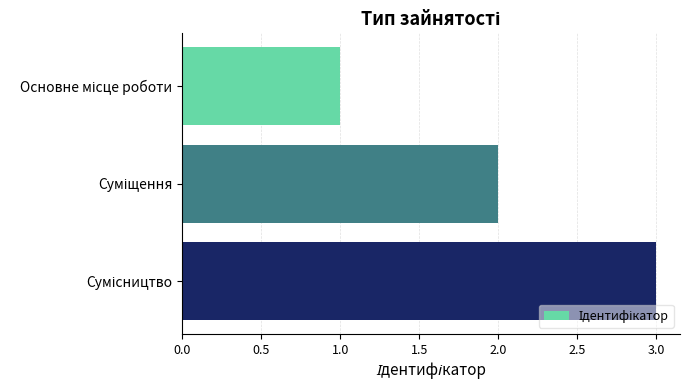

What is the difference between the maximum and minimum values?

2